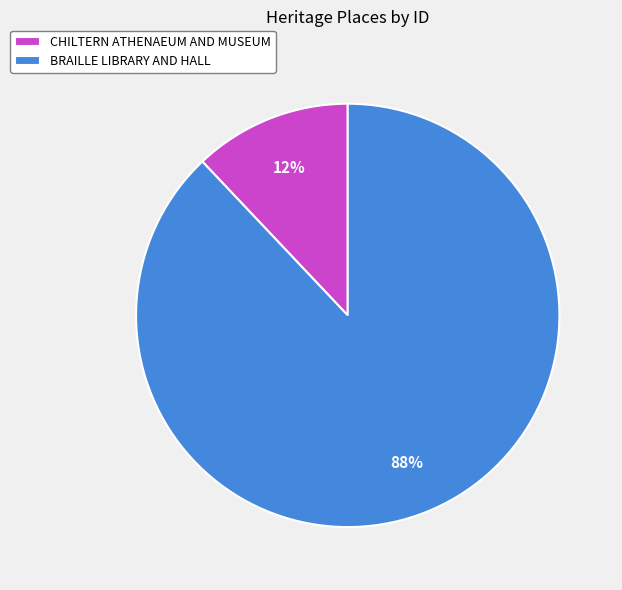

Is it true that BRAILLE LIBRARY AND HALL is 96% of the pie?

False